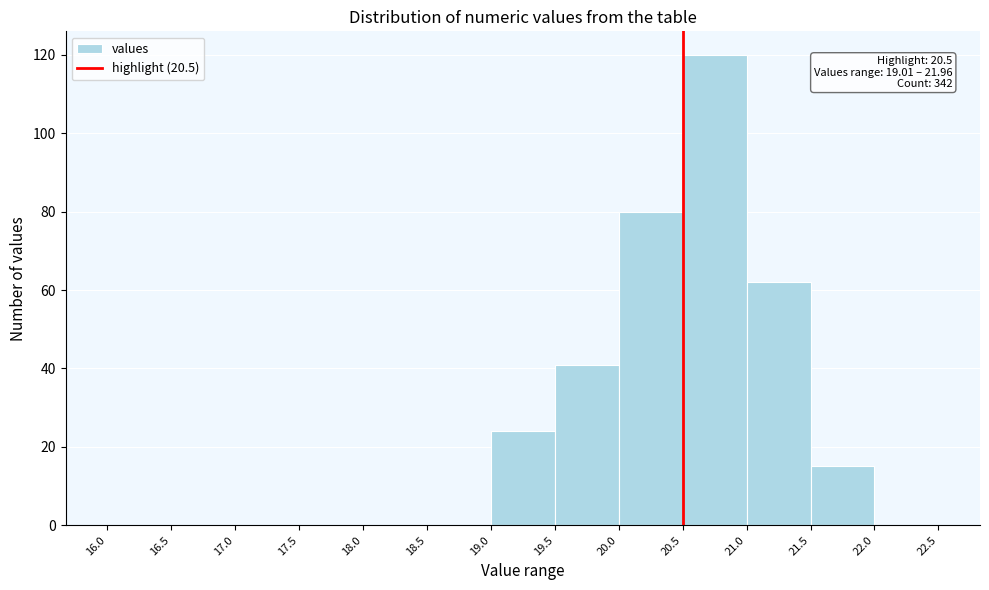

Which range on the x-axis has the tallest bar?

20.5 to 21.0